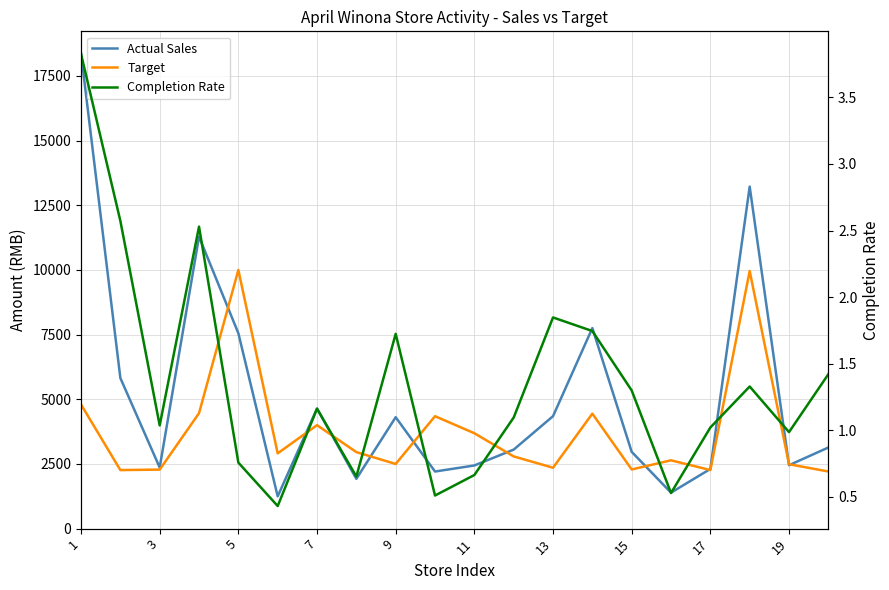

What is the difference between the maximum and minimum values in the Completion Rate series?

3.4